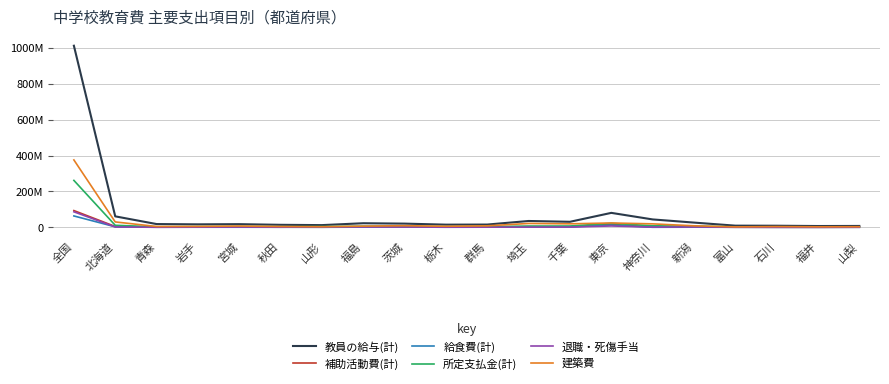

Is this an area chart (filled region under the line)?

No